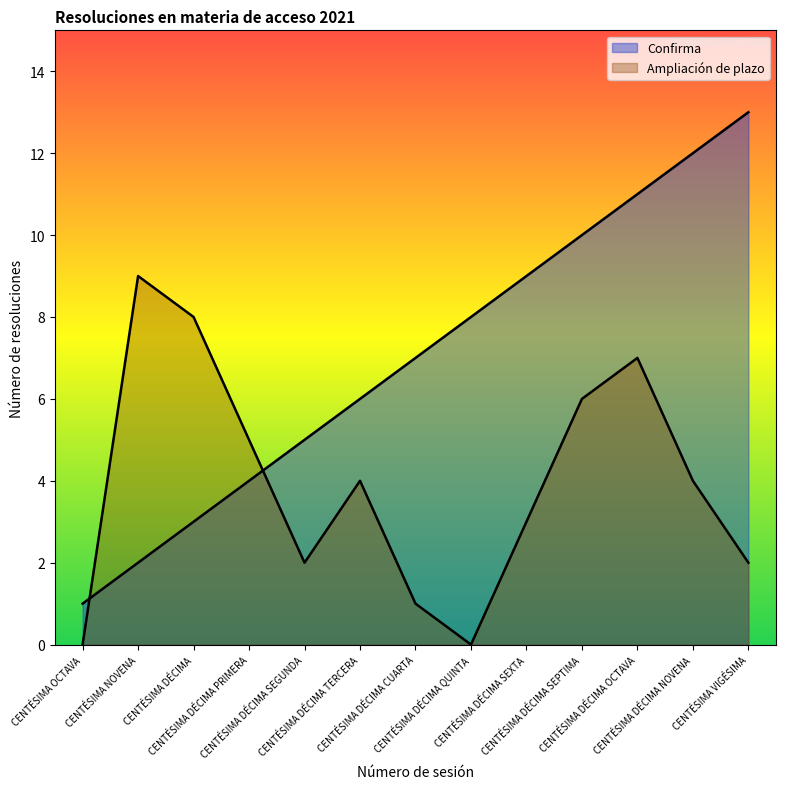

What is the label of the 8th point from the right?

CENTÉSIMA DÉCIMA TERCERA